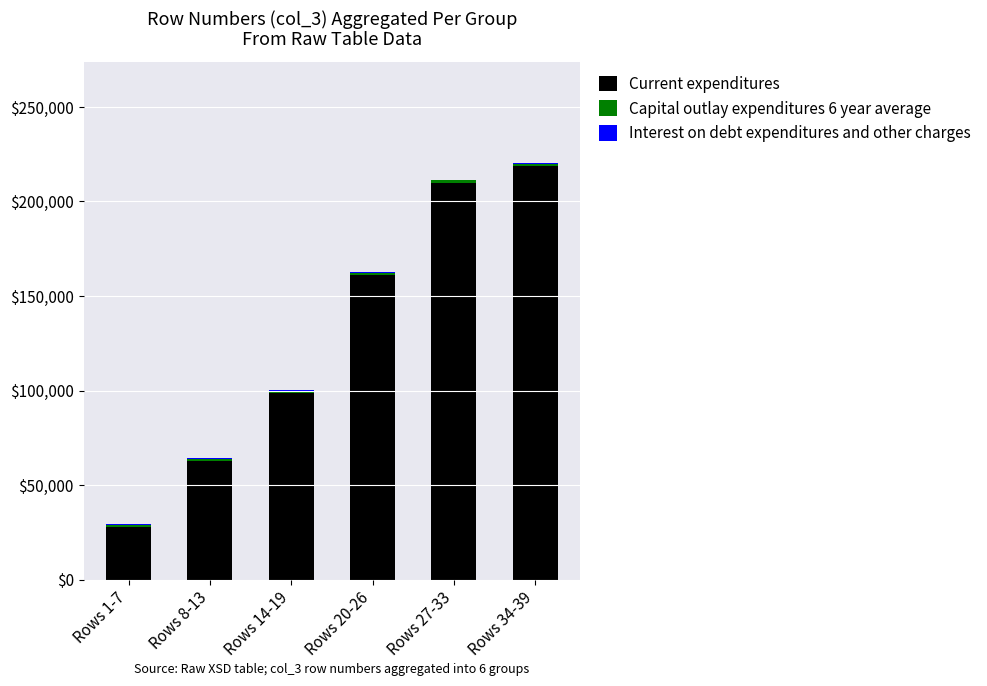

Which category has the highest value in the Current expenditures series?

Rows 34-39